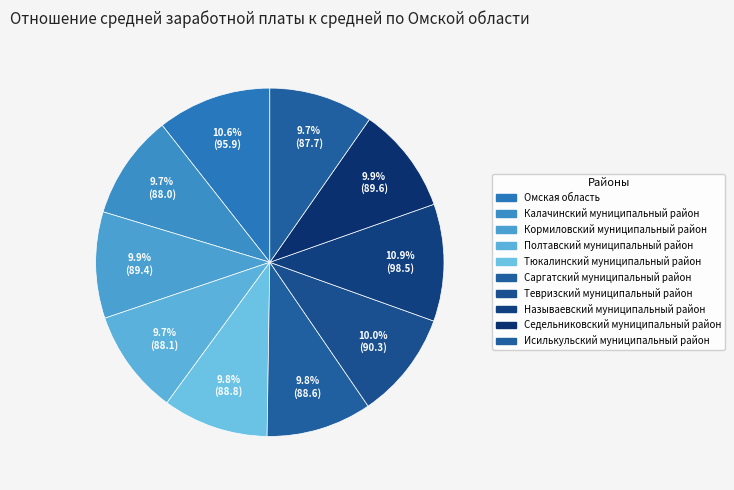

What percentage do Называевский муниципальный район and Омская область together represent?

21.5%